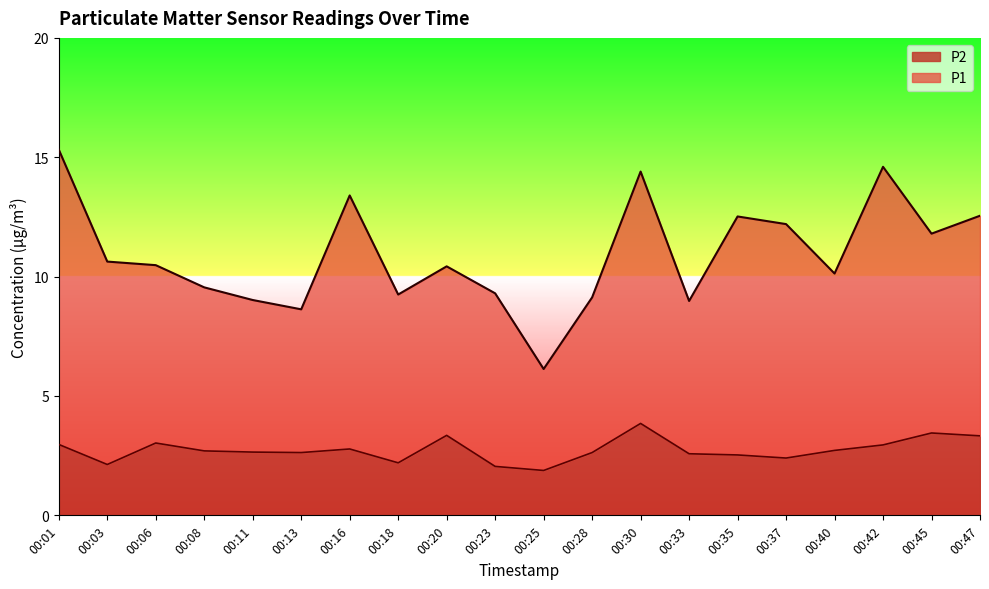

True or false: P1 has more than 1 interior local peaks.

True